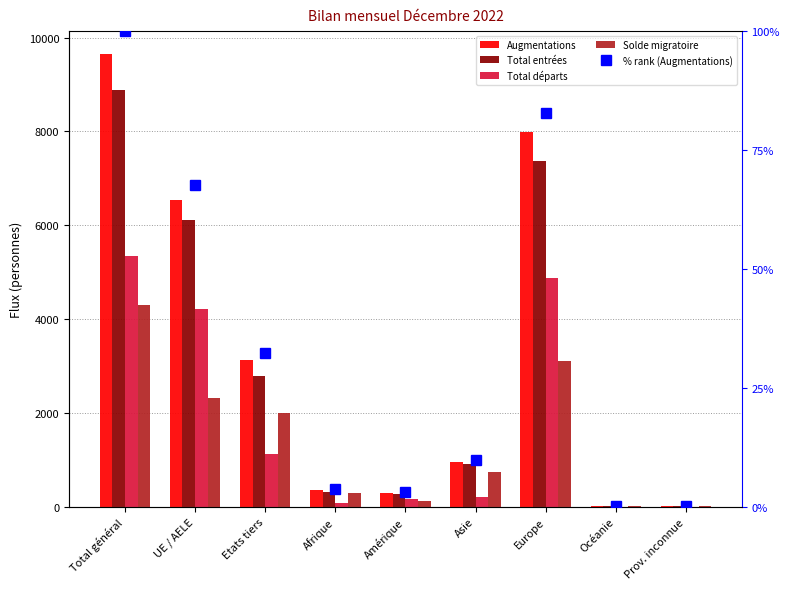

How many data points in Solde migratoire are less than 748?

4